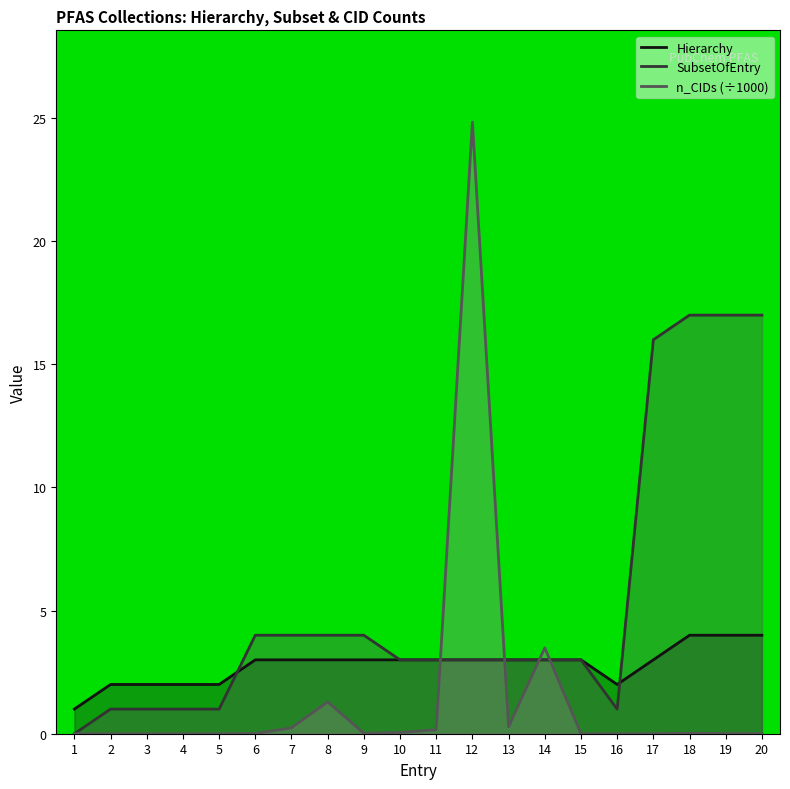

How many data points does each series have?

20